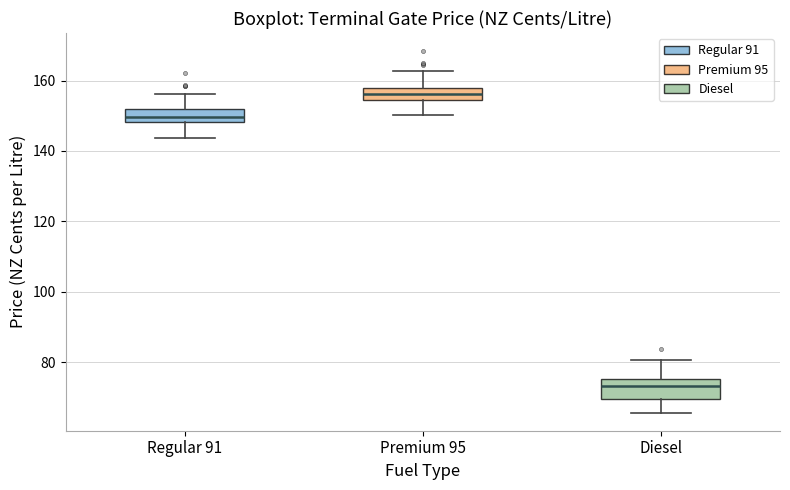

Reading left to right, transcribe this box plot: for each box, give where its median line is, the range the box spans, and where its two whiskers end, as read against the y-axis. The values are not printed on the chart, so give them approximately, as read against the axis.

Regular 91: median 150, box 148 to 152, whiskers 144 to 156
Premium 95: median 156, box 154 to 158, whiskers 150 to 162
Diesel: median 74, box 70 to 76, whiskers 66 to 80